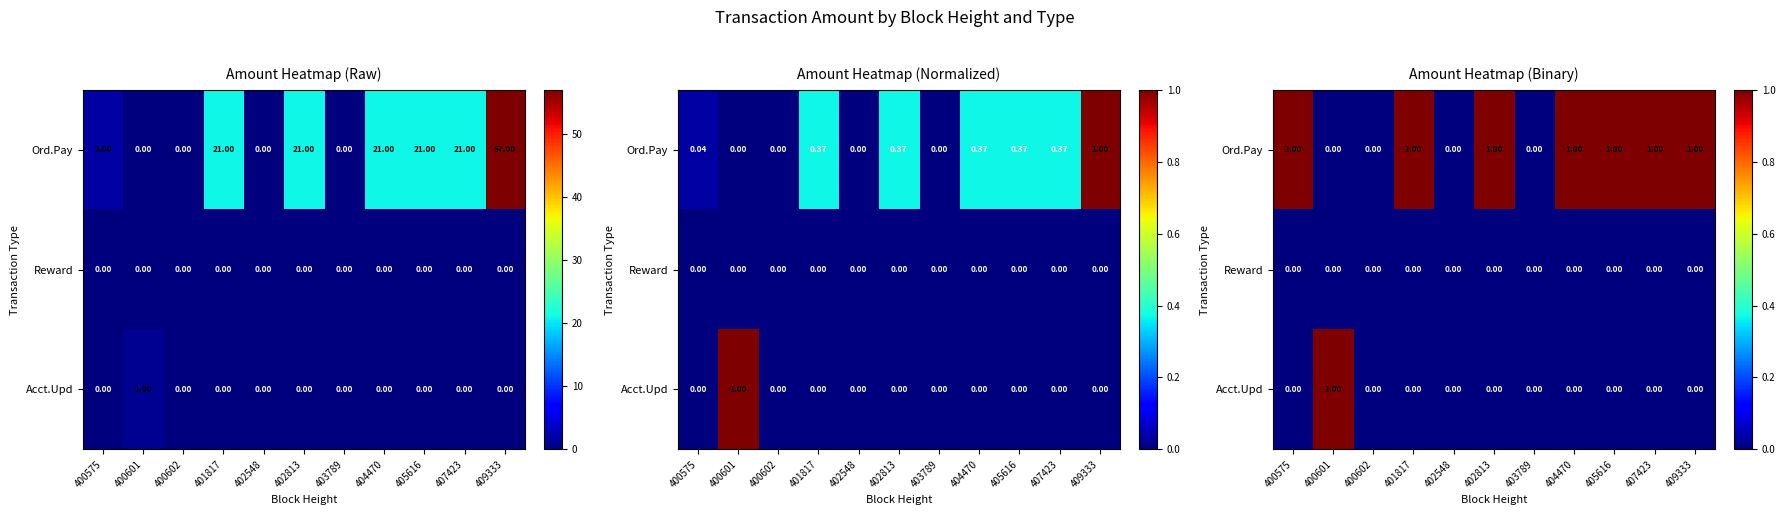

Which series has the largest range (max minus min)?

Ord.Pay